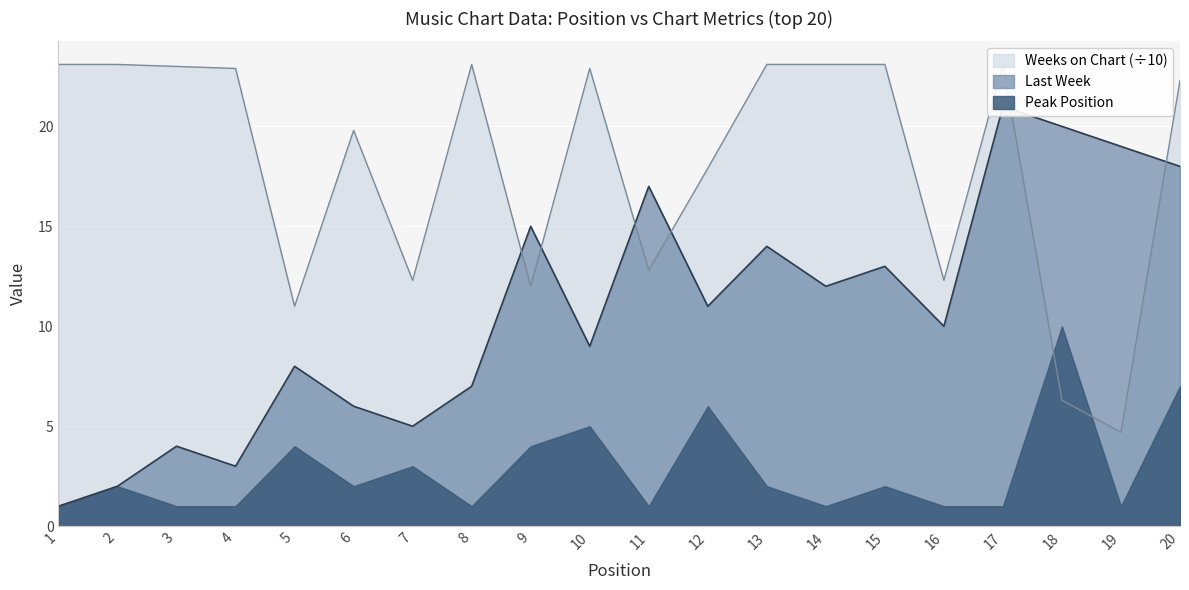

What is the difference between the second highest and second lowest values in the Last Week series?

18.0